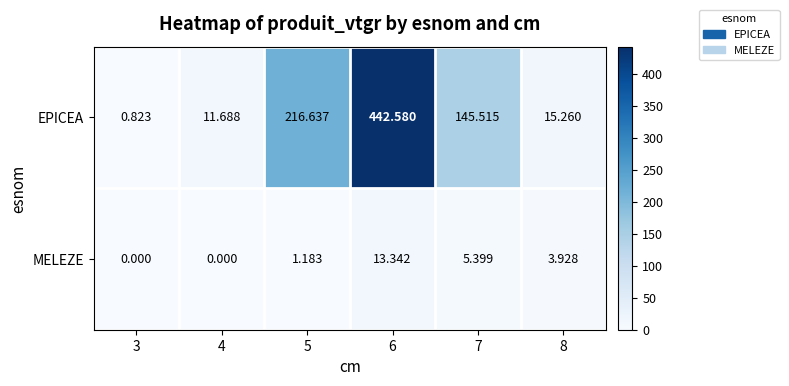

Which series has the largest total across all categories?

EPICEA